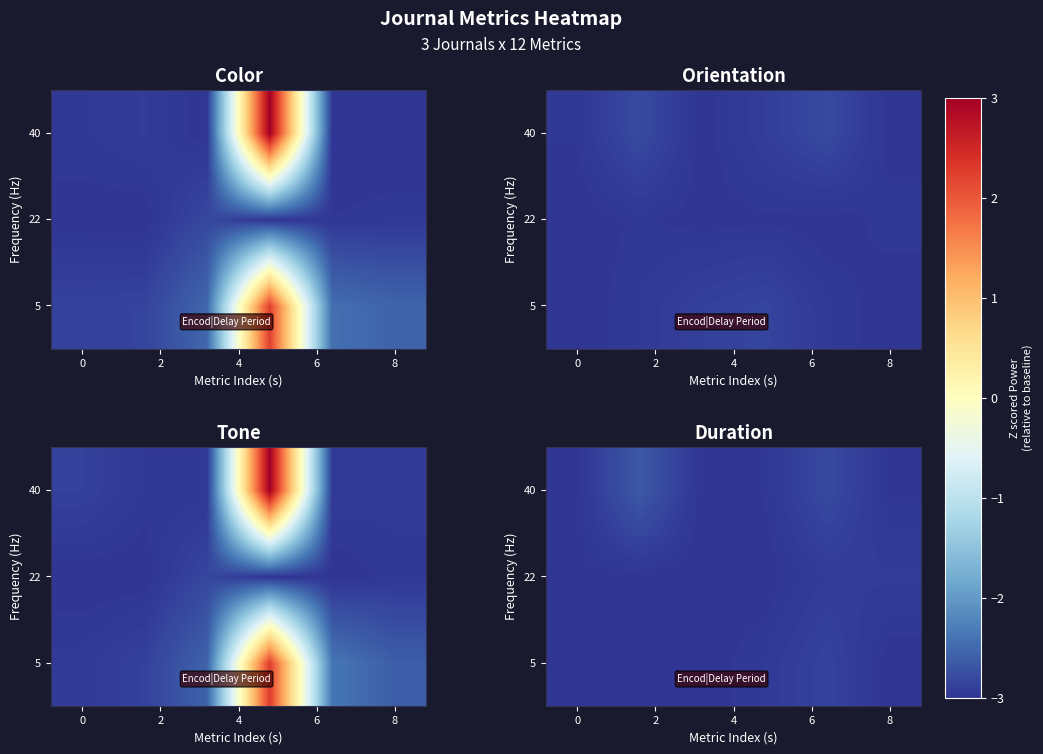

The row_1 series shows -15.2 at 4. True or false?

False